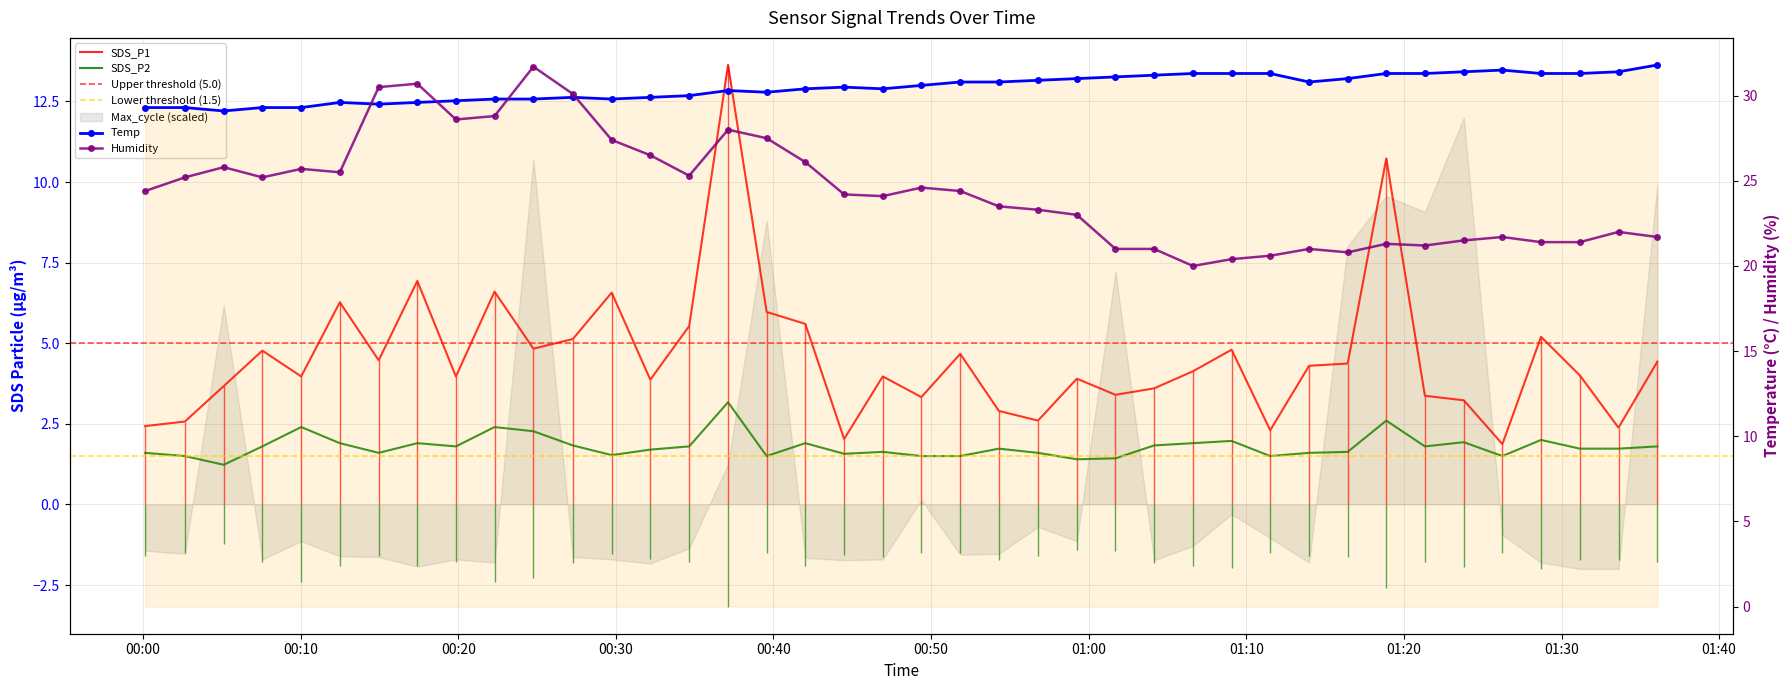

At which label does Temp first exceed 30?

2023/10/30 00:37:07